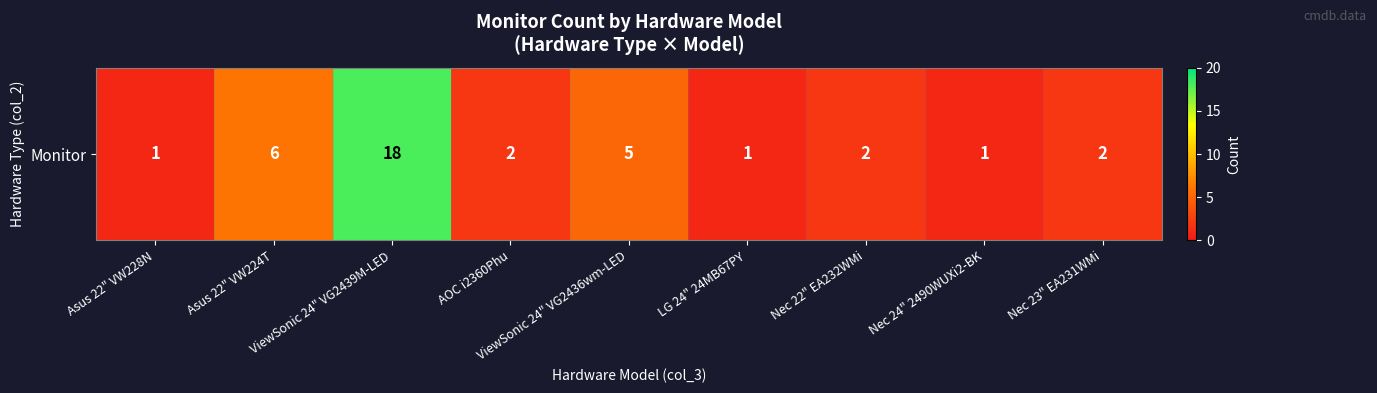

What is the difference between the values at Asus 22" VW228N and ViewSonic 24" VG2439M-LED?

17